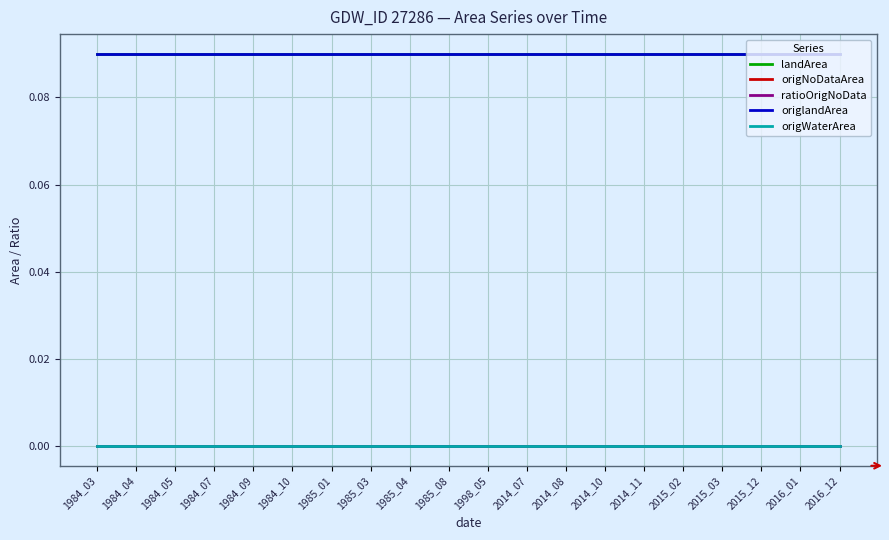

True or false: ratioOrigNoData and origWaterArea intersect in this chart.

False